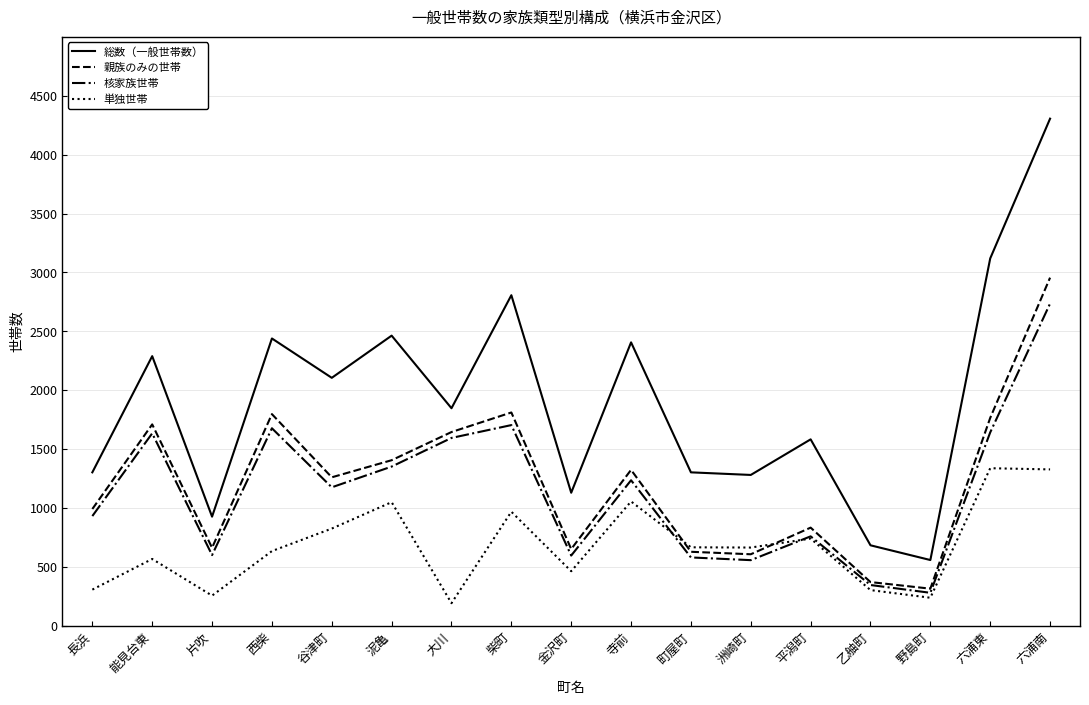

In 親族のみの世帯, how many points are lower than both neighbors (excluding endpoints)?

5